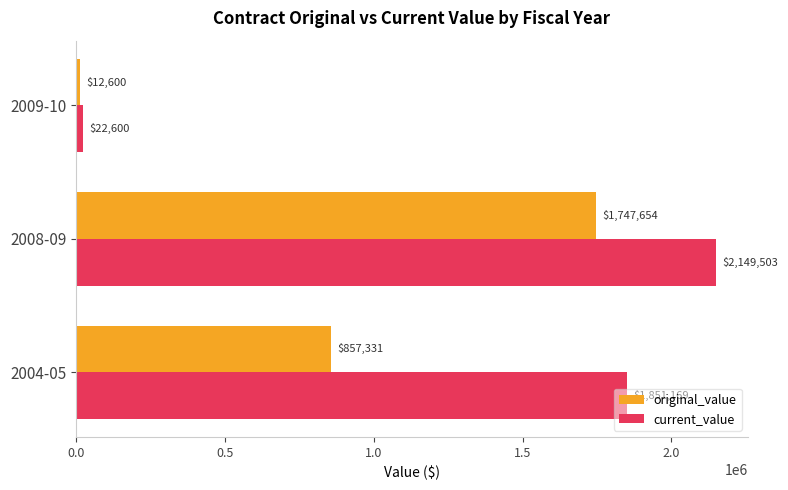

Which label corresponds to the largest value in the chart?

2008-09